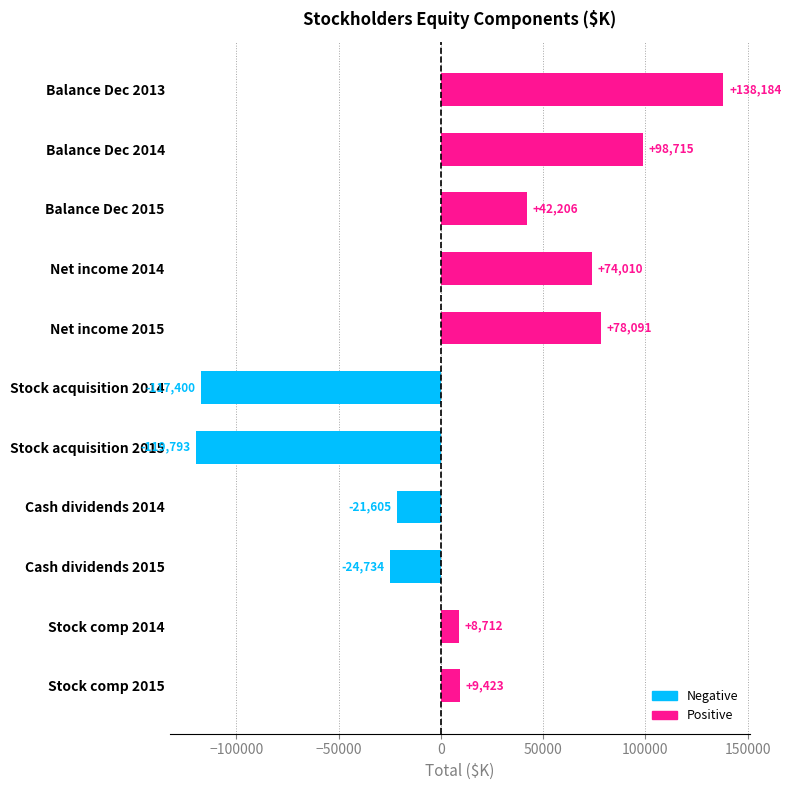

What is the sum of all values?

165809